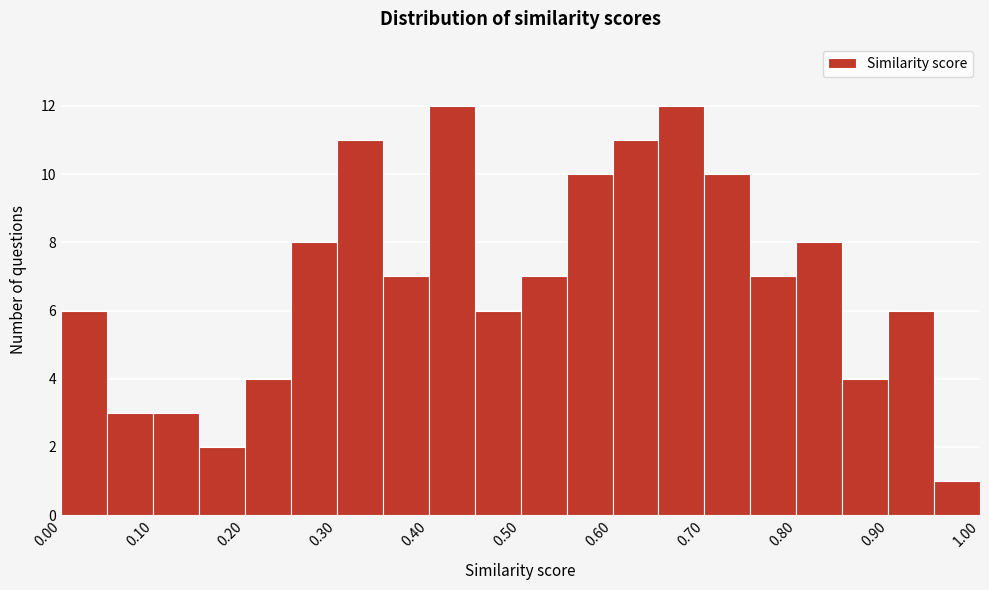

Reading left to right, transcribe this chart: for each bar, give the range it covers on the x-axis and its height. The values are not printed on the chart, so give them approximately, as read against the axis.

0.00 to 0.05: 6
0.05 to 0.10: 3
0.10 to 0.15: 3
0.15 to 0.20: 2
0.20 to 0.25: 4
0.25 to 0.30: 8
0.30 to 0.35: 11
0.35 to 0.40: 7
0.40 to 0.45: 12
0.45 to 0.50: 6
0.50 to 0.55: 7
0.55 to 0.60: 10
0.60 to 0.65: 11
0.65 to 0.70: 12
0.70 to 0.75: 10
0.75 to 0.80: 7
0.80 to 0.85: 8
0.85 to 0.90: 4
0.90 to 0.95: 6
0.95 to 1.00: 1